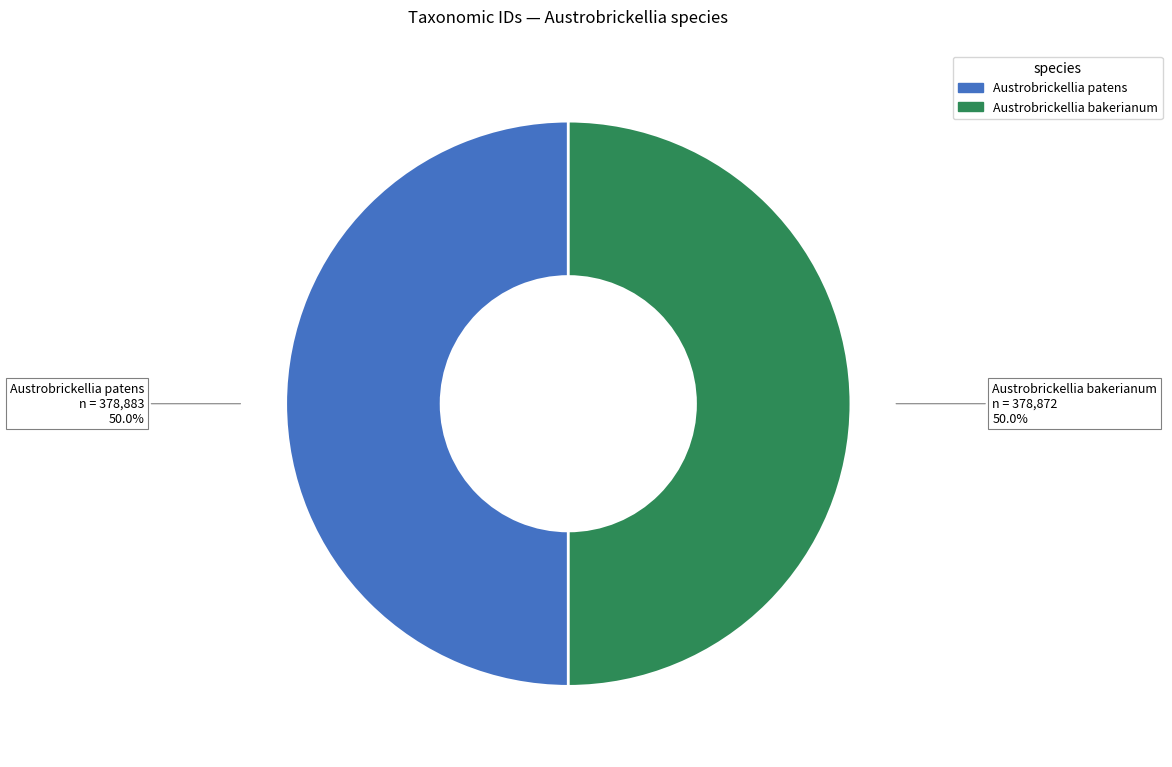

Count the number of slices in the pie.

2